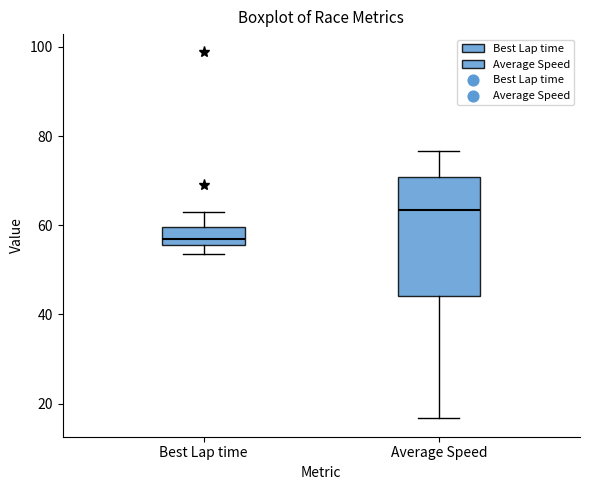

Which box is the tallest, from its lower edge to its upper edge?

Average Speed